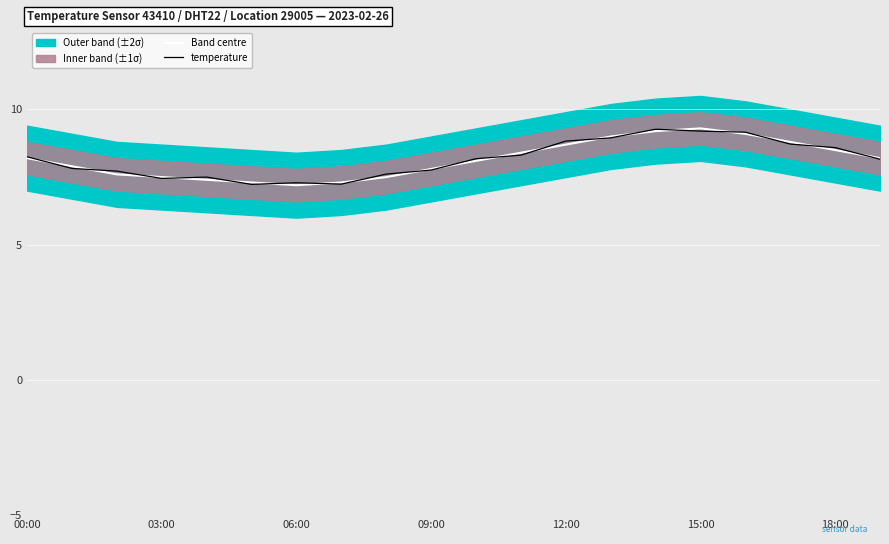

The value of temperature at 15:00 is 4.8. True or false?

False